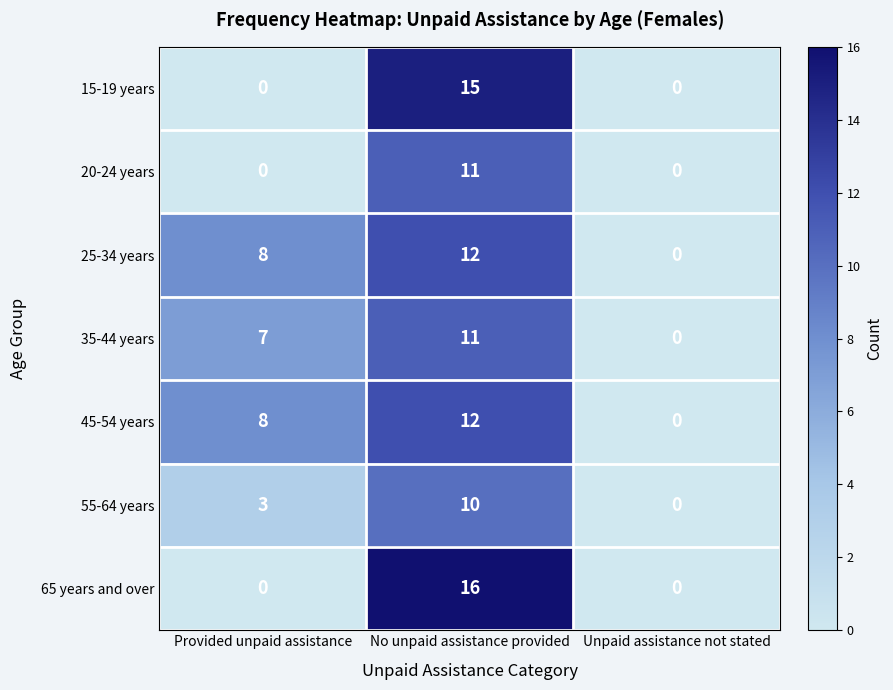

How many values in 55-64 years are above zero?

2